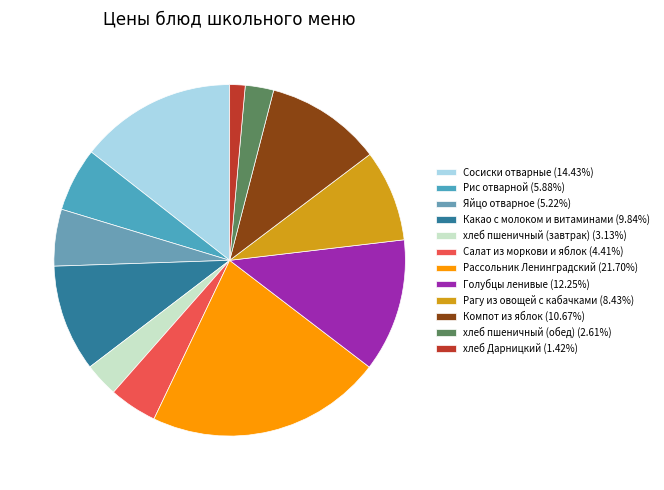

Between Голубцы ленивые and Какао с молоком и витаминами, which is larger?

Голубцы ленивые